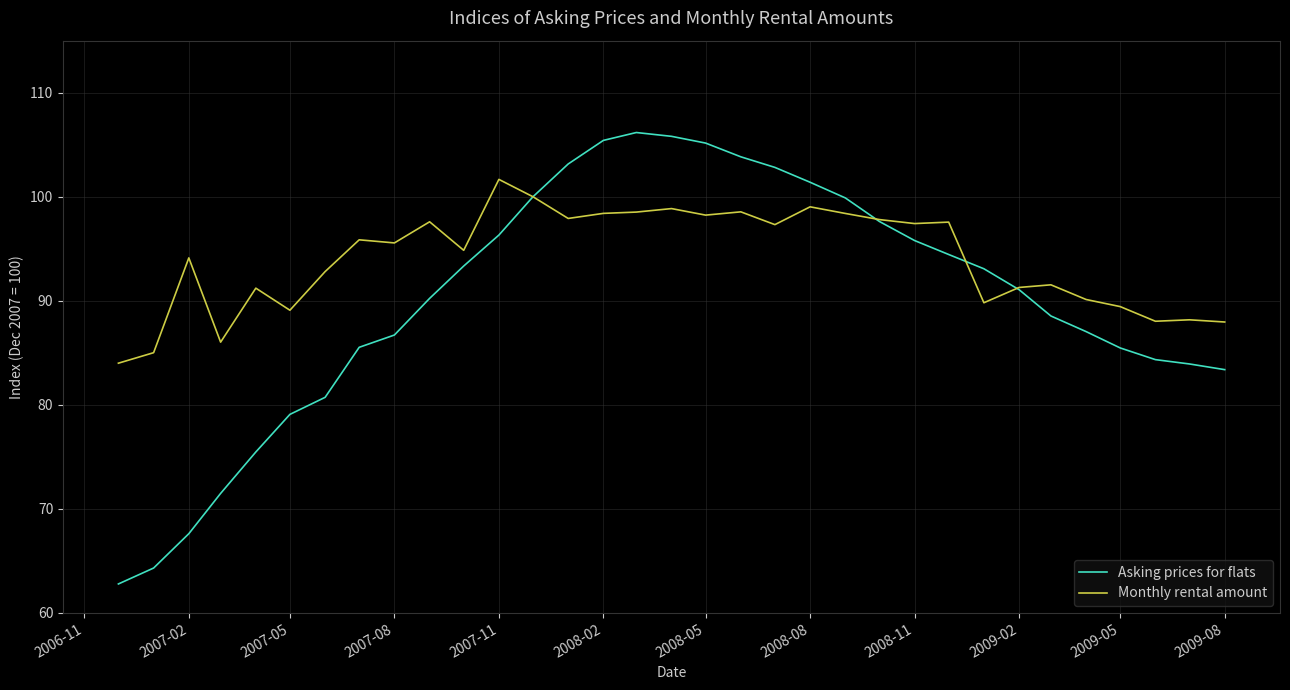

List the series in order of their peak value, lowest first.

Monthly rental amount, Asking prices for flats